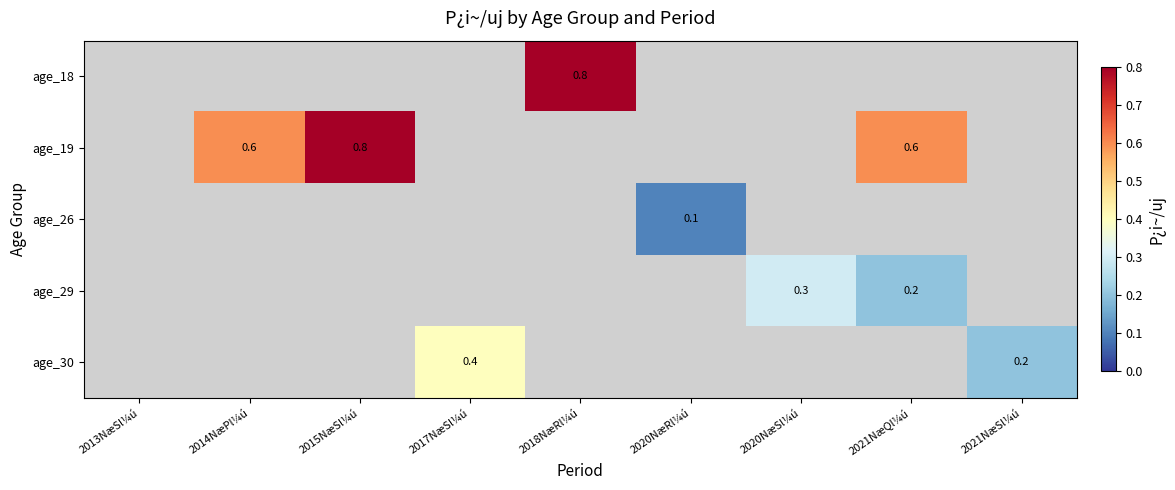

Which has a higher value, 2020NæSl¼ú or 2021NæQl¼ú?

2021NæQl¼ú